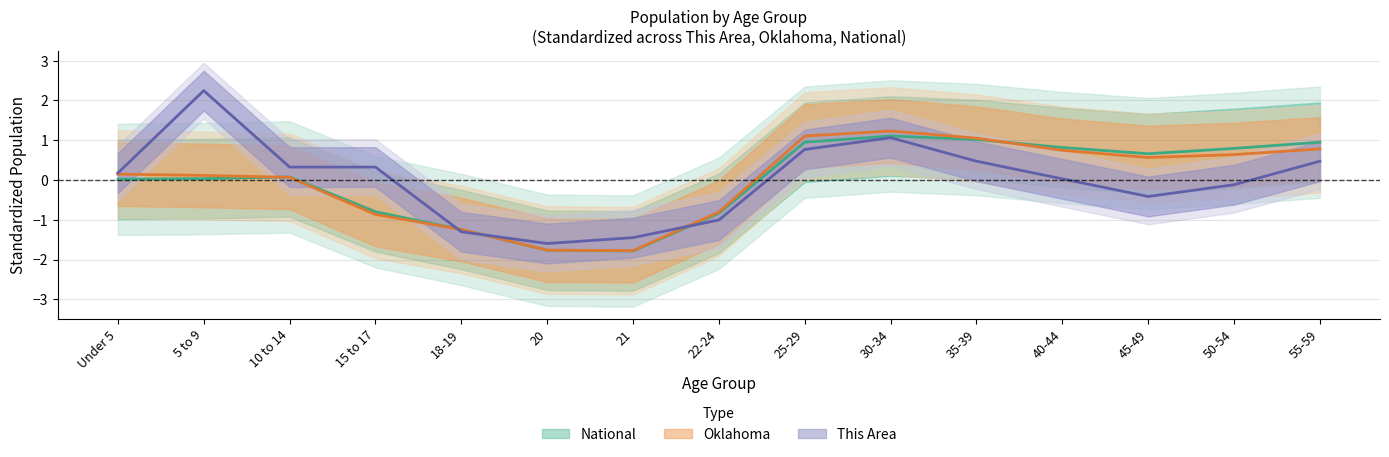

What is the difference between the maximum and minimum values in the Oklahoma series?

3.0